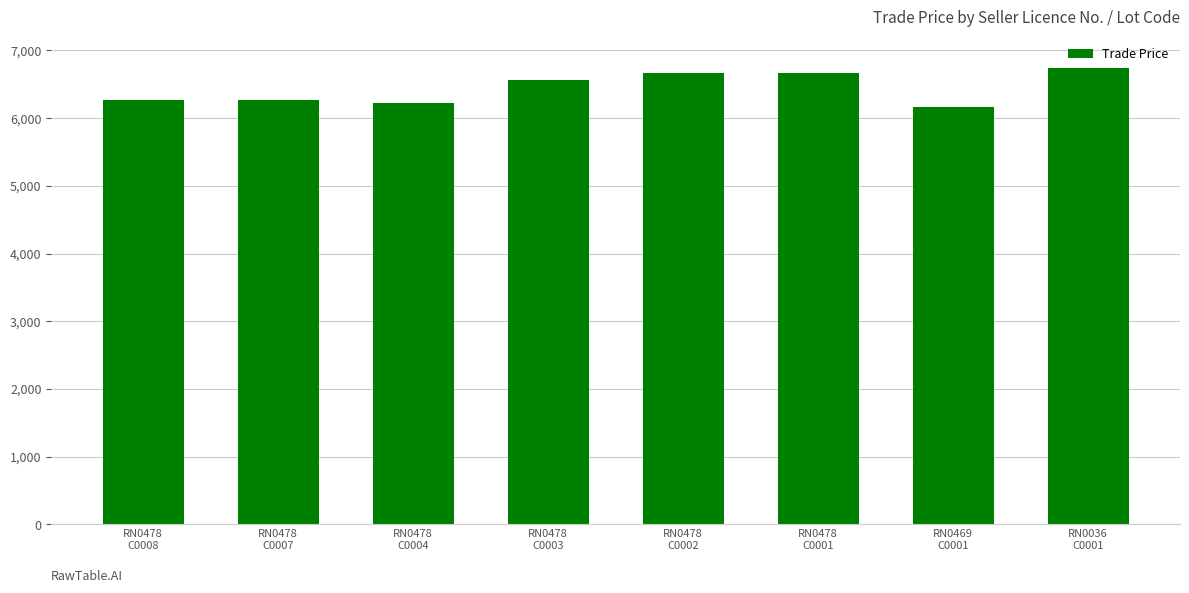

What position from the right is RN0469
C0001?

2